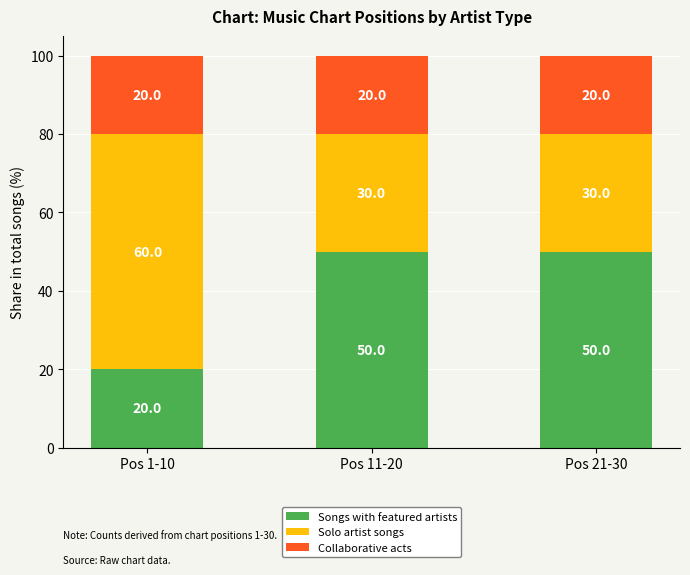

The value of Songs with featured artists at Pos 1-10 is 20. True or false?

True